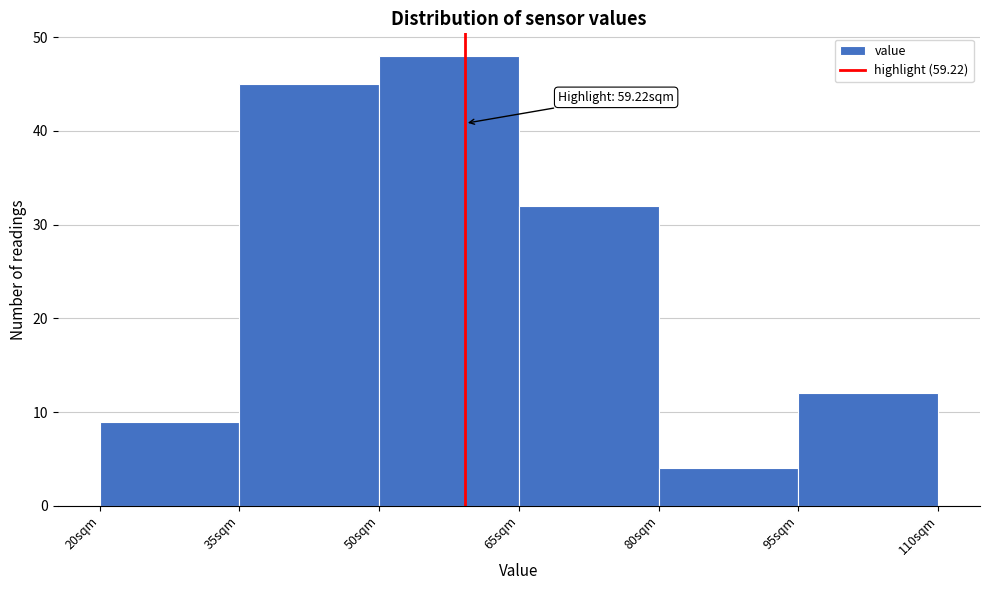

Which range on the x-axis has the tallest bar?

50 to 65